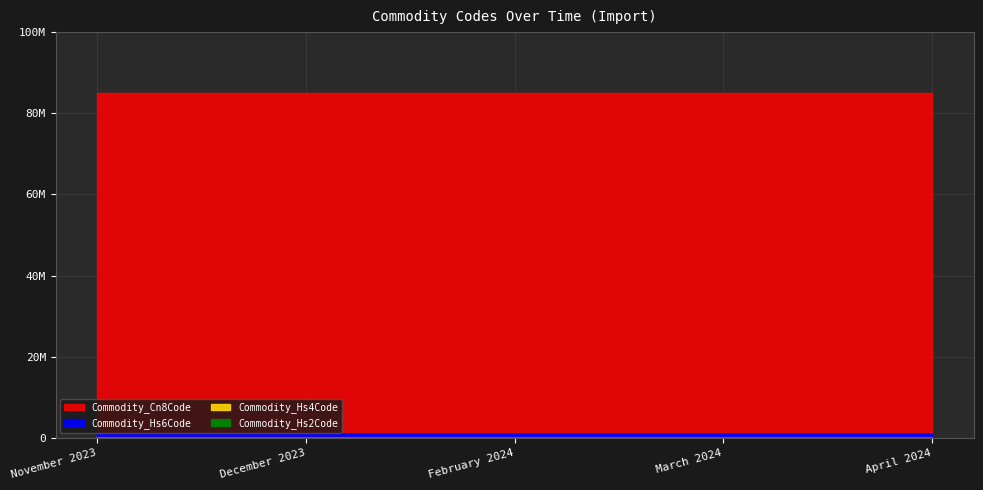

Does the chart display data point markers on the line(s)?

No